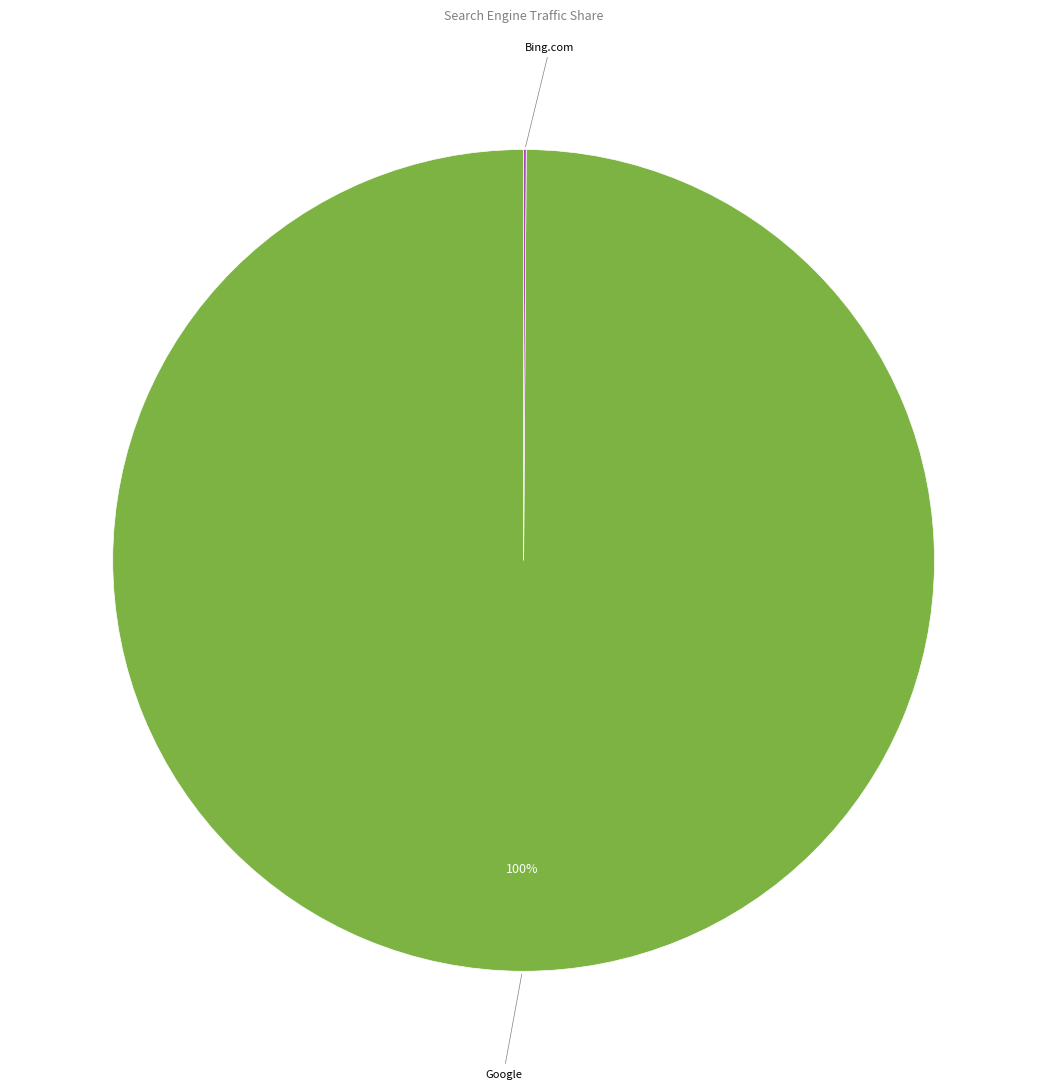

To the nearest percent, what portion does Google represent?

100%